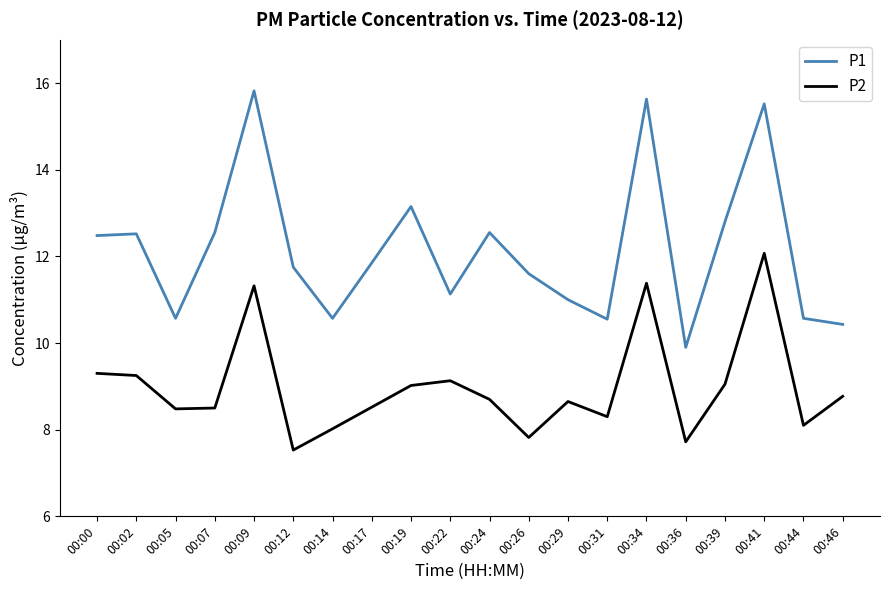

True or false: P1 has a value of 17.3 at 00:22.

False